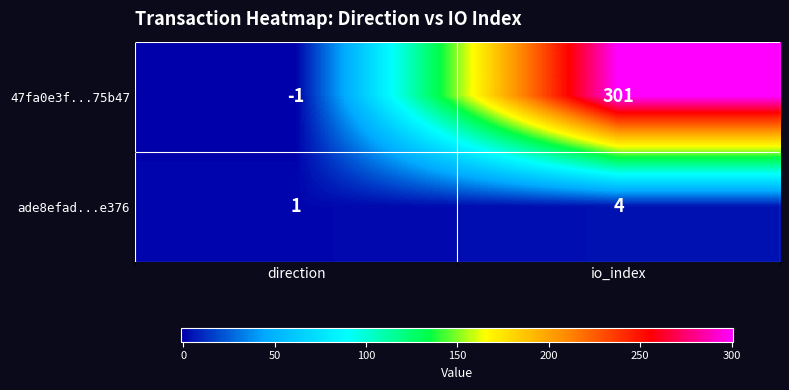

What is the difference between the ade8efad...e376 values at io_index and direction?

3